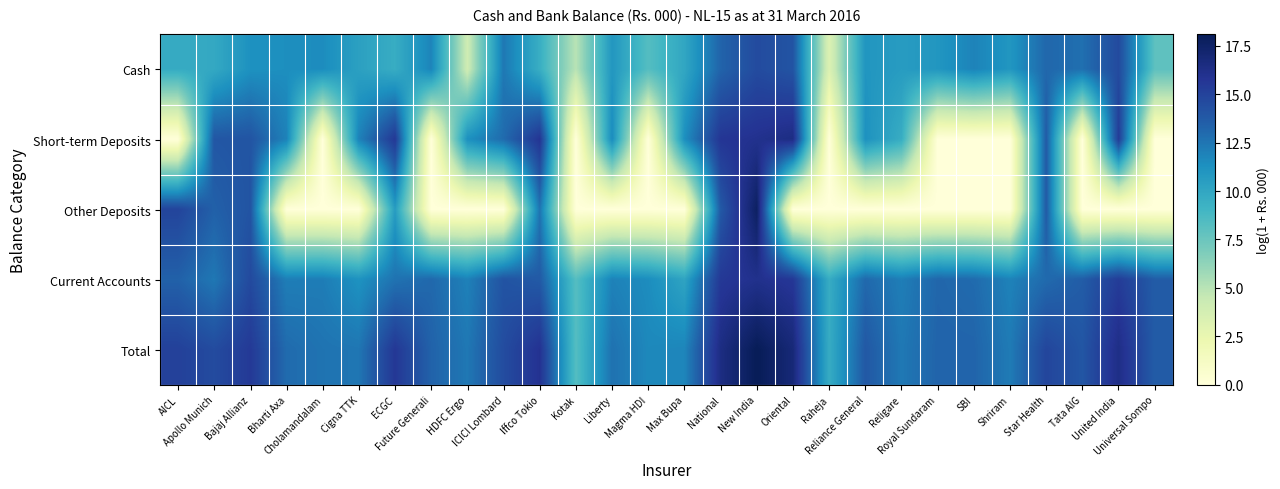

At Royal Sundaram, list the series in order from largest to smallest.

Total, Current Accounts, Cash, Short-term Deposits, Other Deposits